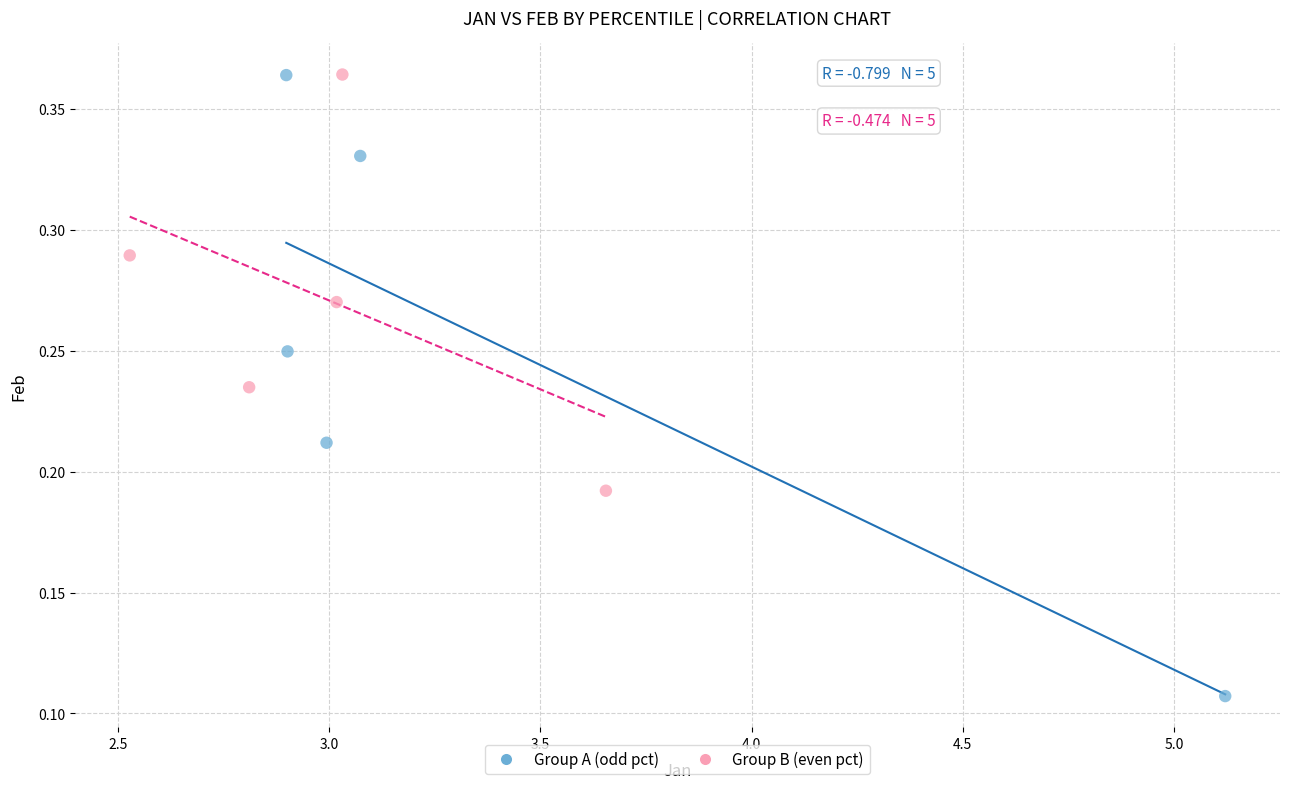

Which series contains the lowest Y value?

Group A (odd pct)